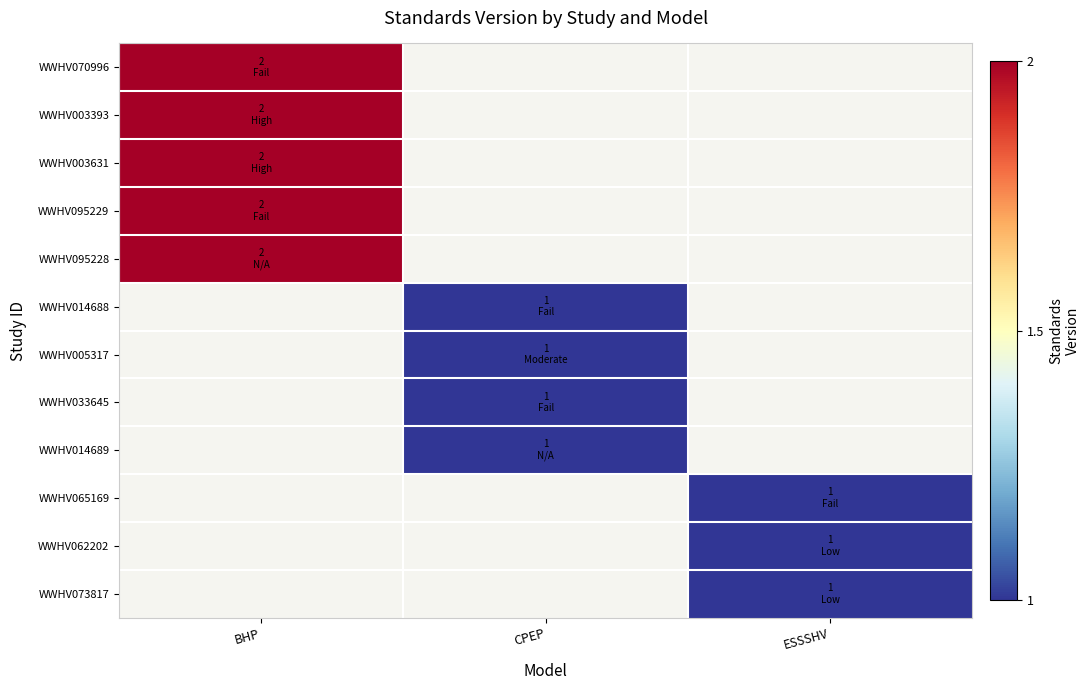

Is the value of WWHV095228 at BHP greater than the value of WWHV095229 at CPEP?

No